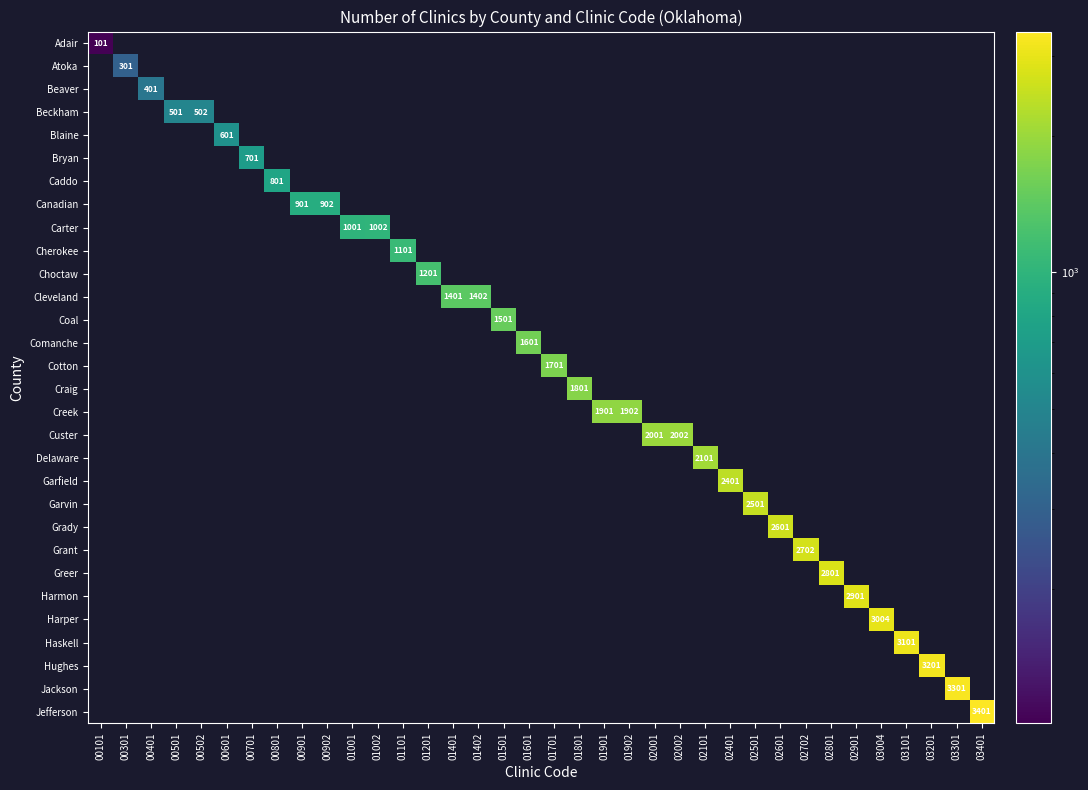

True or false: Choctaw has a value of 1201.0 at 01201.

True